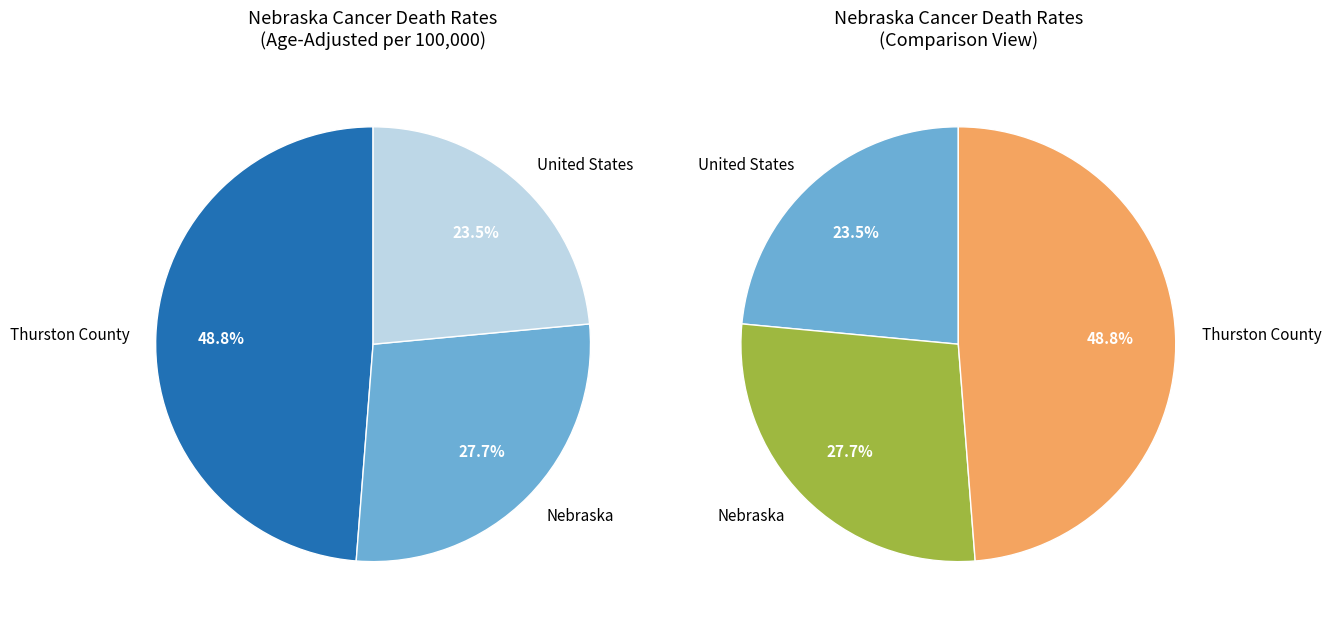

Rank the categories by value from lowest to highest.

United States, Nebraska, Thurston County